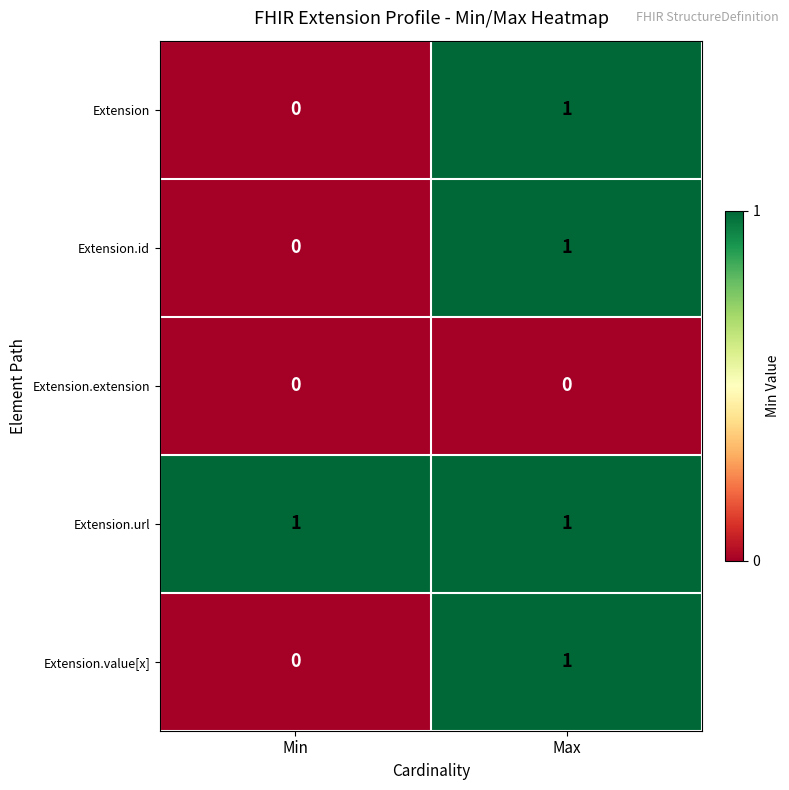

Which series has the largest total across all categories?

Extension.url